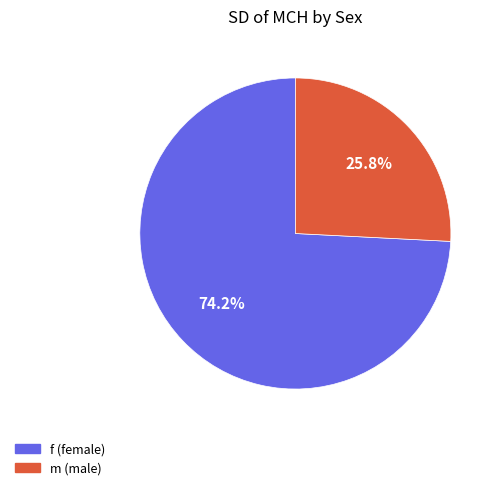

Is f the majority of the pie?

Yes